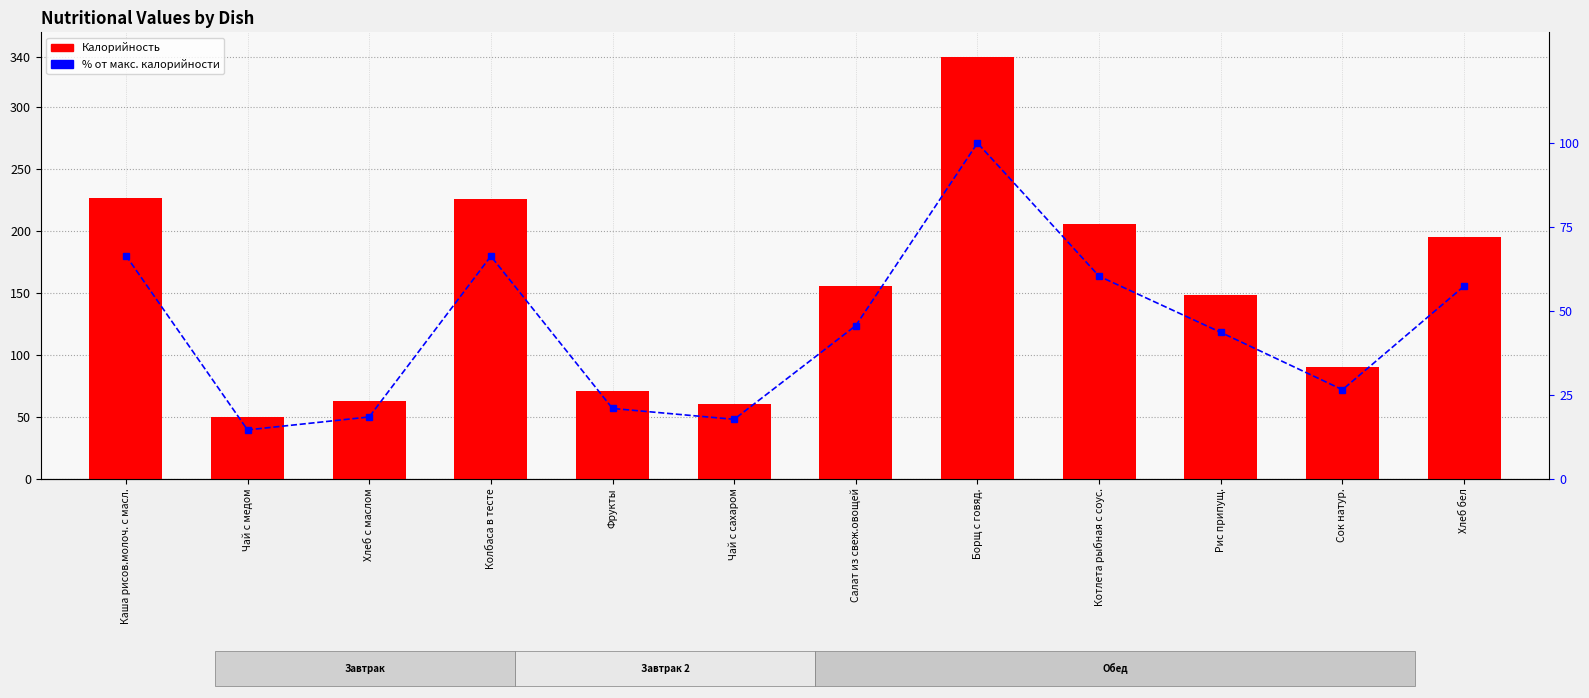

At how many categories does at least one series exceed 52?

11